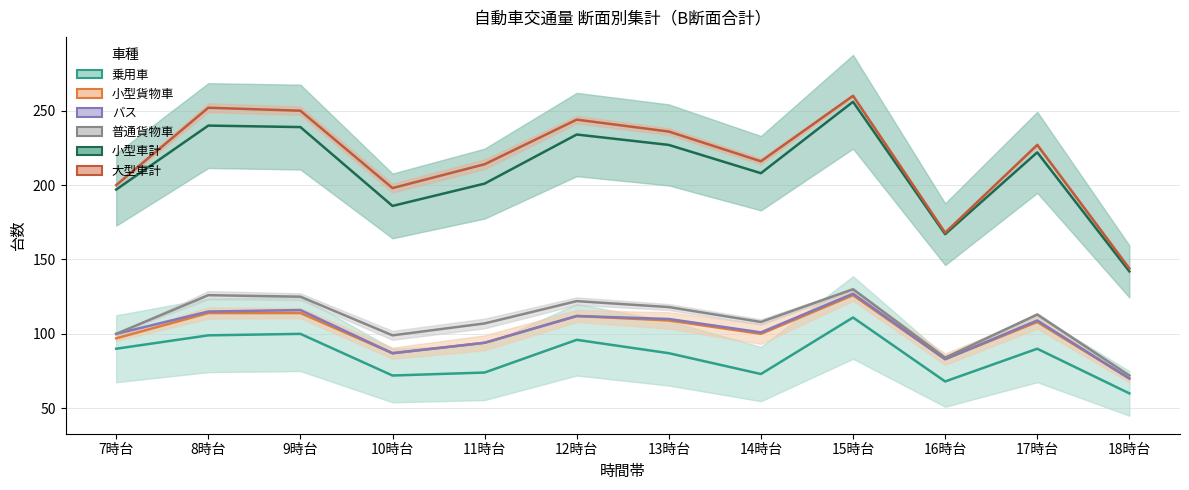

How many lines are shown in the chart?

6